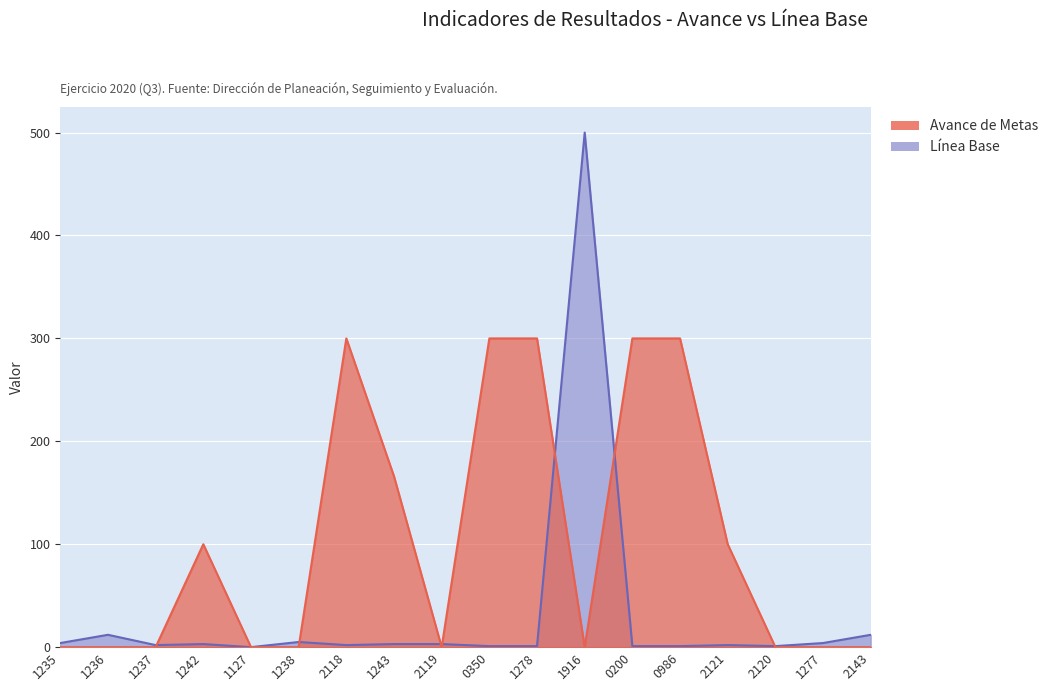

Which series ends up on top after the final intersection of Linea Base and Avance de Metas?

Linea Base